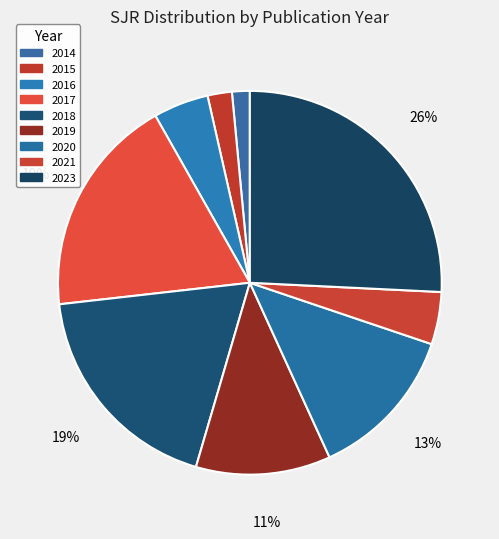

What percentage is the 2016 slice, to the nearest percent?

5%